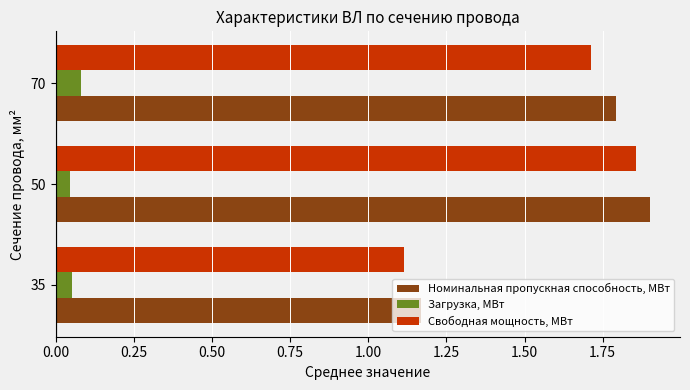

What is the sum of the Свободная мощность, МВт values at 50 and 35?

3.0